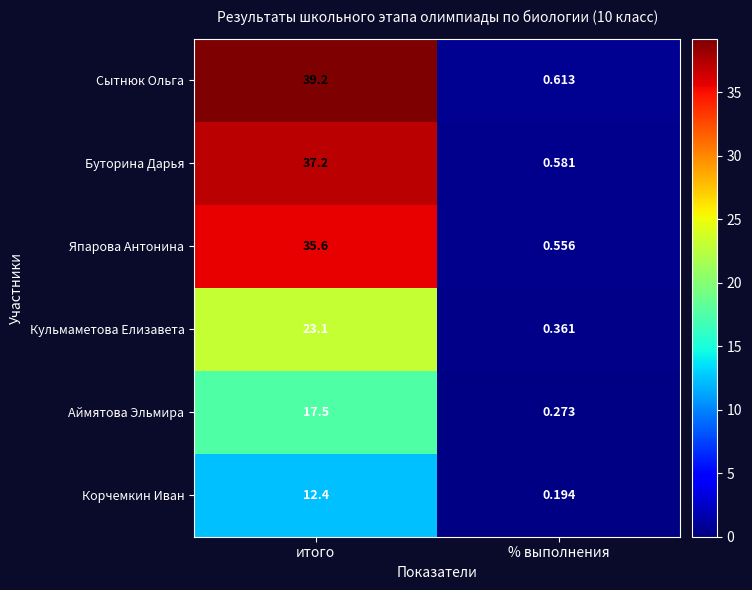

Where does the Аймятова Эльмира series first go above 17?

итого